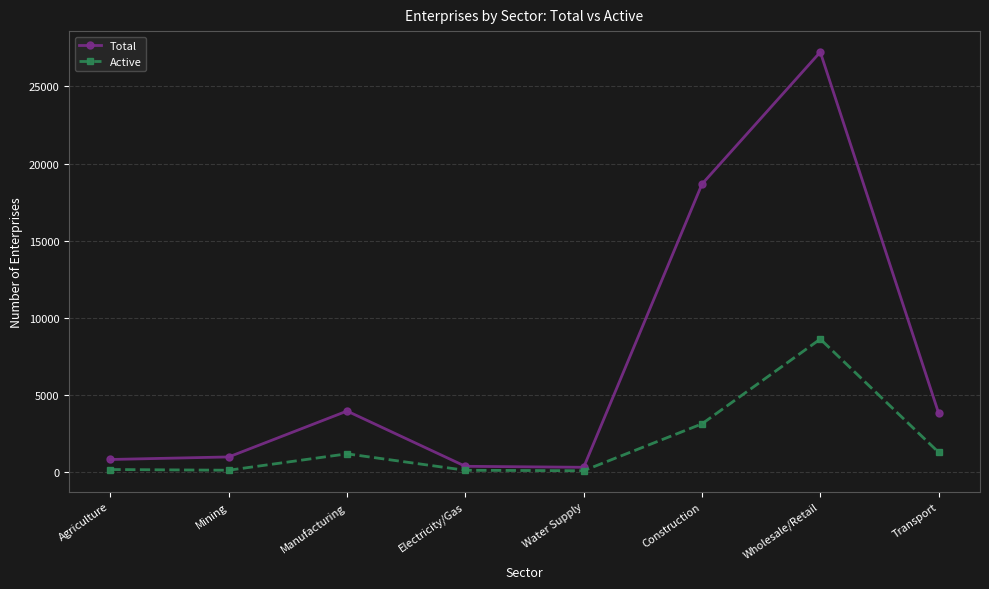

Which category has the highest value in the Total series?

Wholesale/Retail